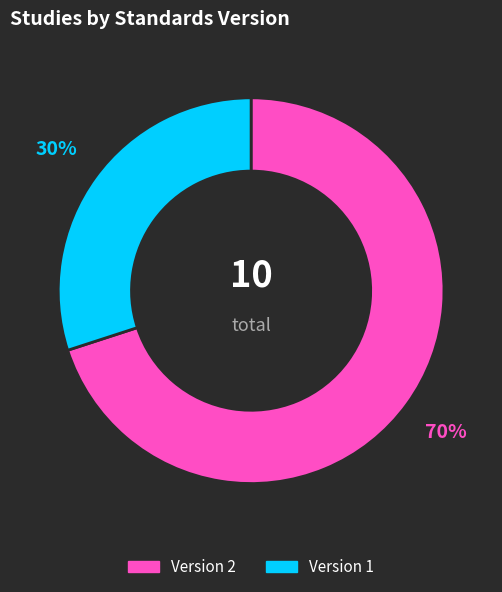

To the nearest percent, what percentage of the pie is Version 2?

70%